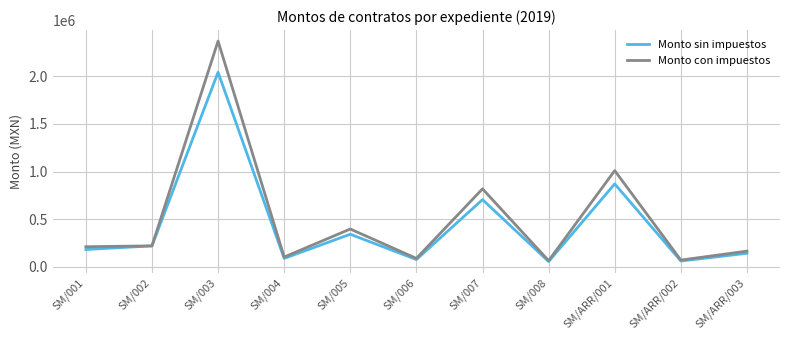

What is the sum of the Monto con impuestos values at SM/008 and SM/001?

276946.8